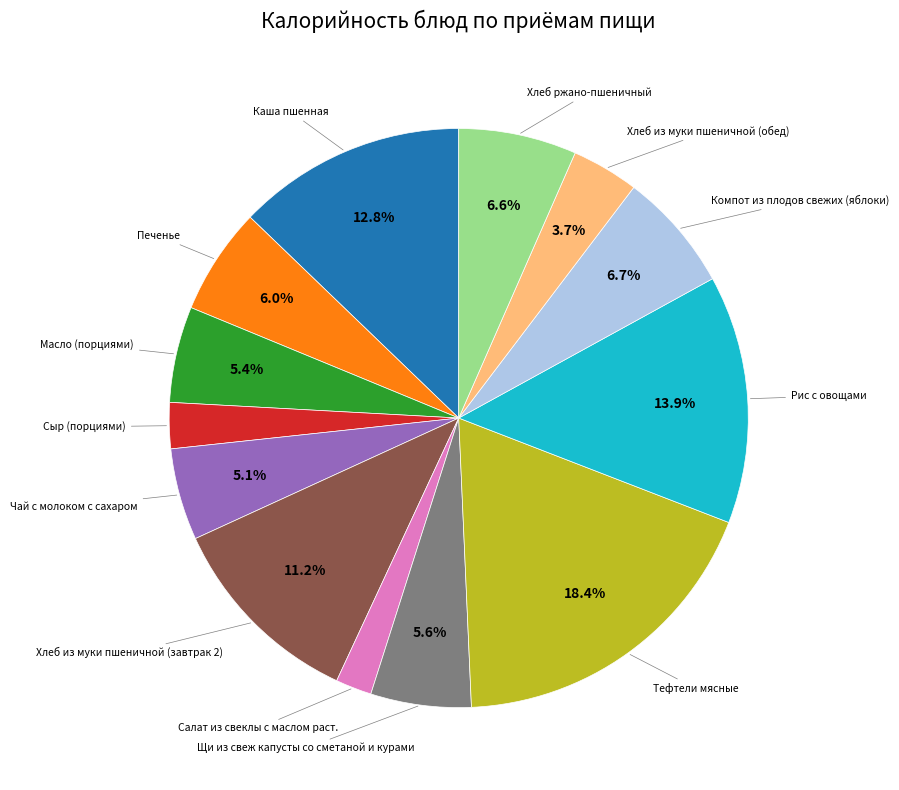

Does any single category account for the majority?

No